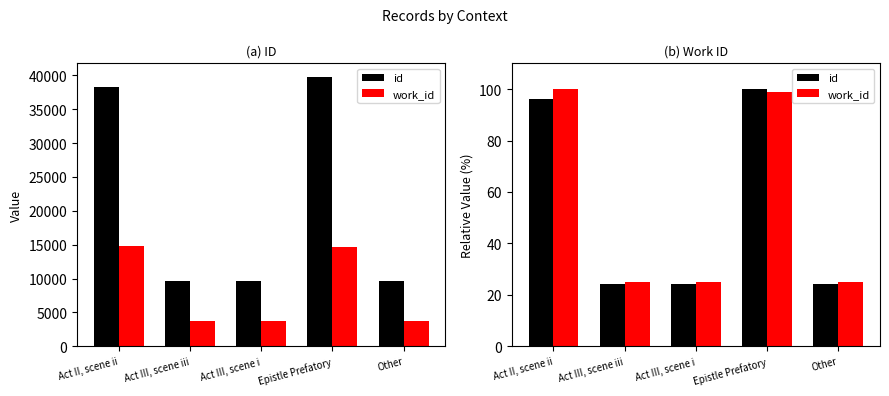

Which category has the highest value in the id series?

Epistle Prefatory